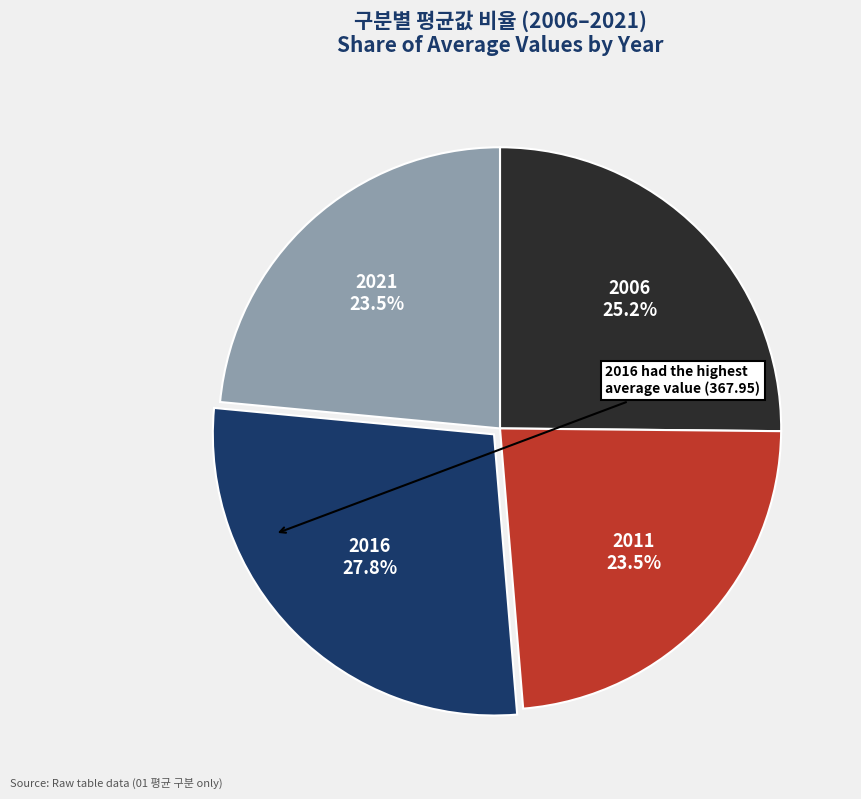

How many slices are in this pie chart?

4